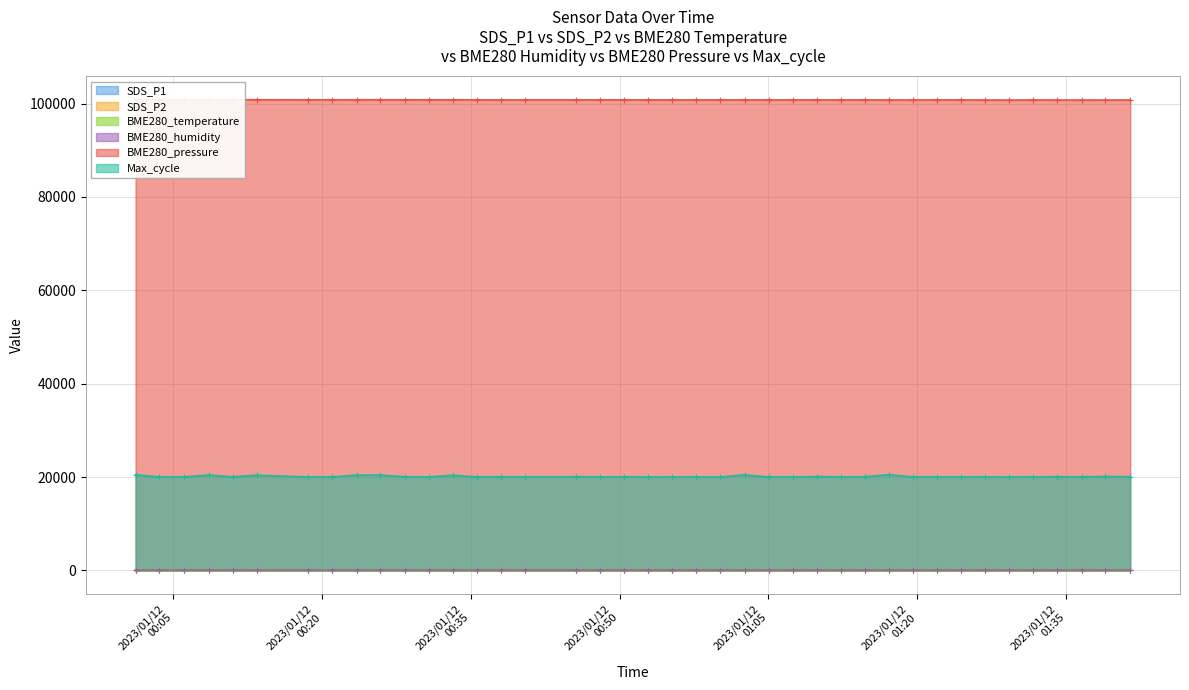

What is the difference between the highest and lowest values at 2023/01/12 01:29:17?

100745.9